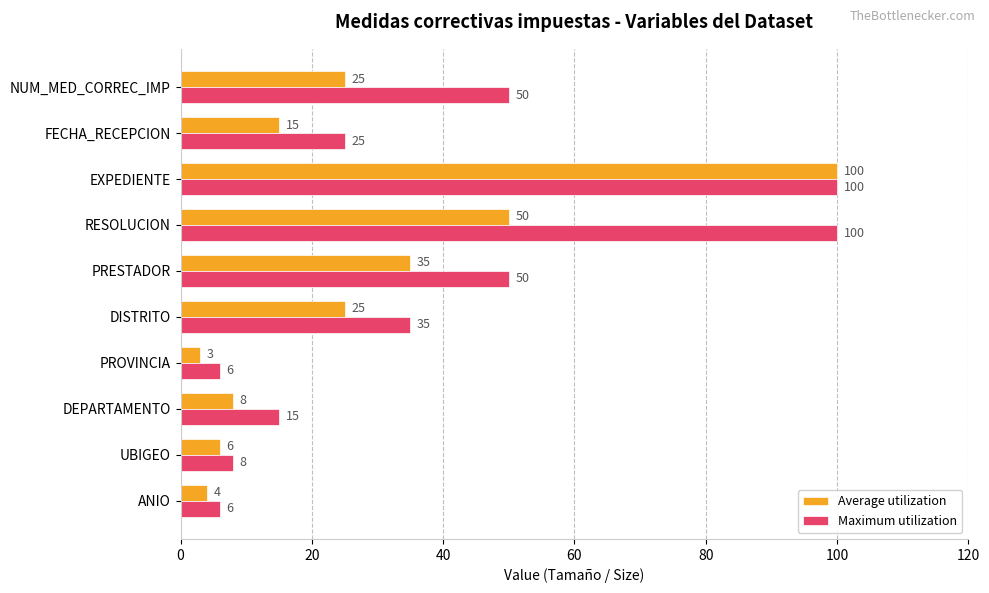

How many data points does each series have?

10